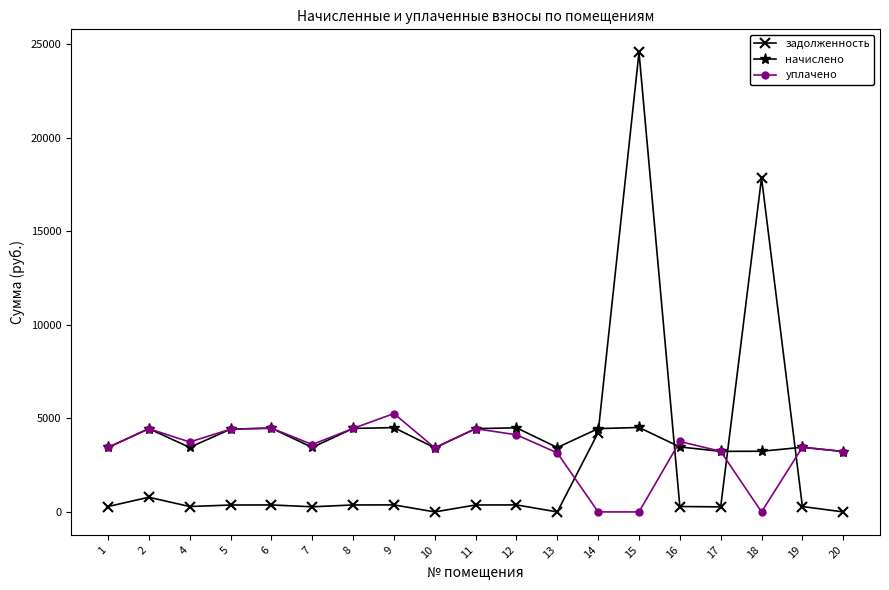

True or false: уплачено and задолженность intersect in this chart.

True